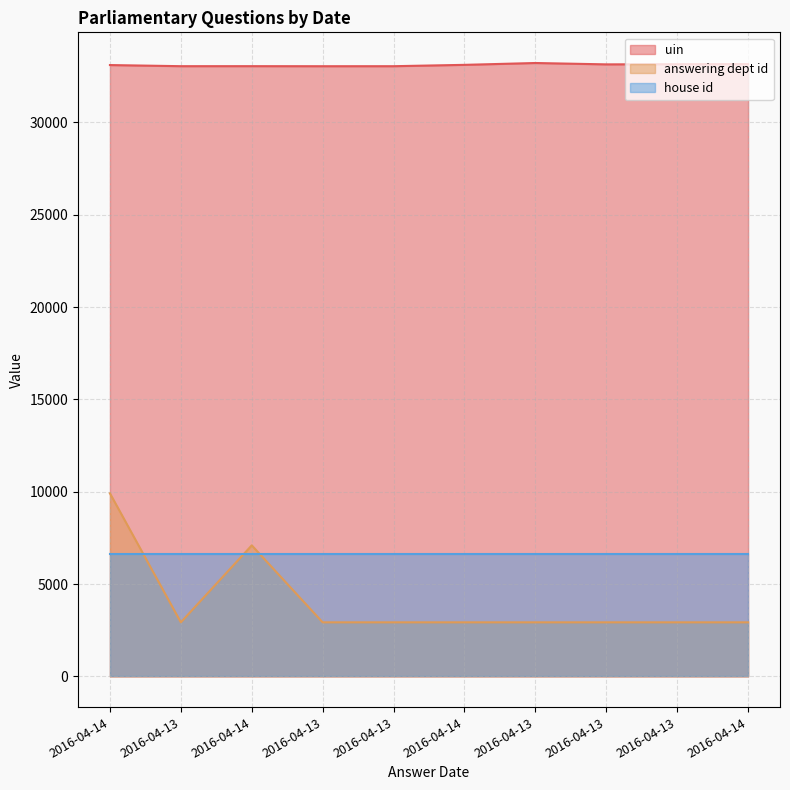

Between 2016-04-13 and 2016-04-14, which series saw the biggest shift?

uin